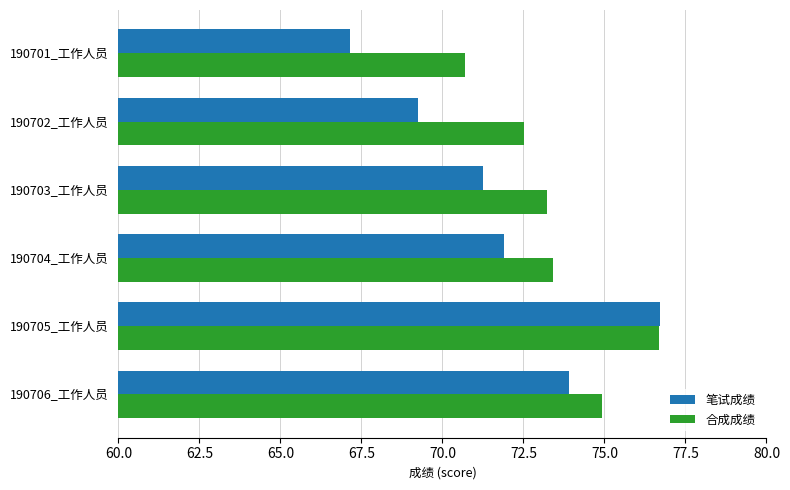

At how many categories does at least one series exceed 73?

4